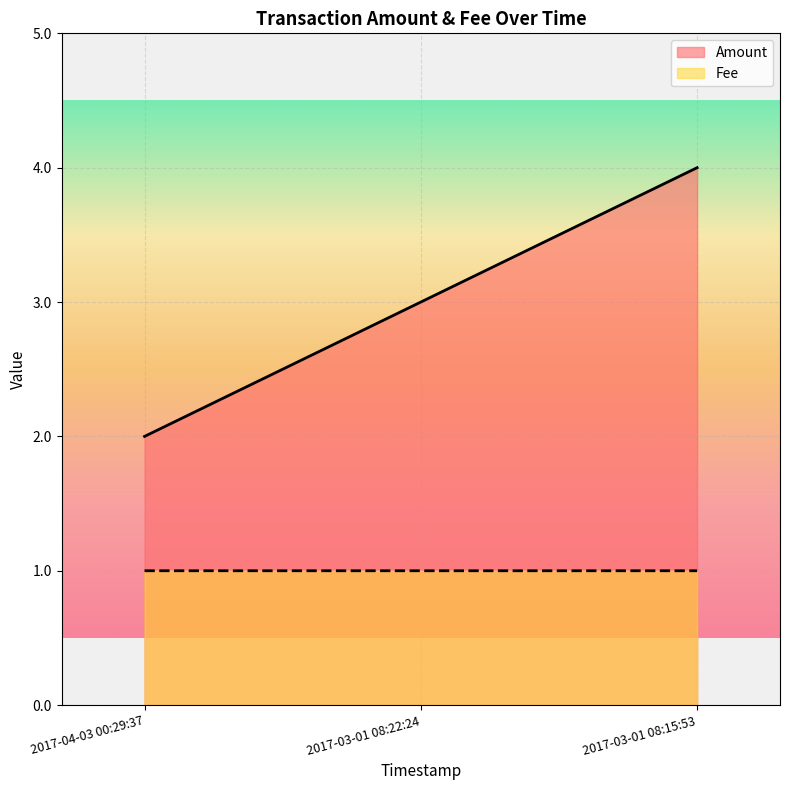

The Fee series shows 0.3 at 2017-03-01 08:15:53. True or false?

False